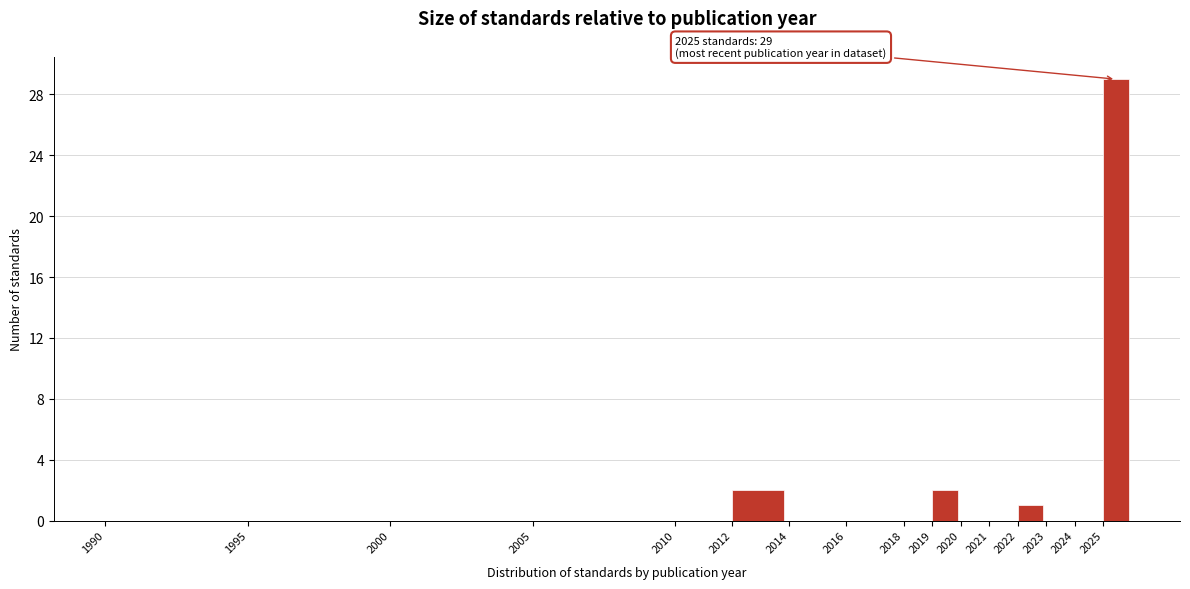

Reading left to right, extract all data points from this chart.

1990=0	1995=0	2000=0	2005=0	2010=0	2012=2	2014=0	2016=0	2018=0	2019=2	2020=0	2021=0	2022=1	2023=0	2024=0	2025=29